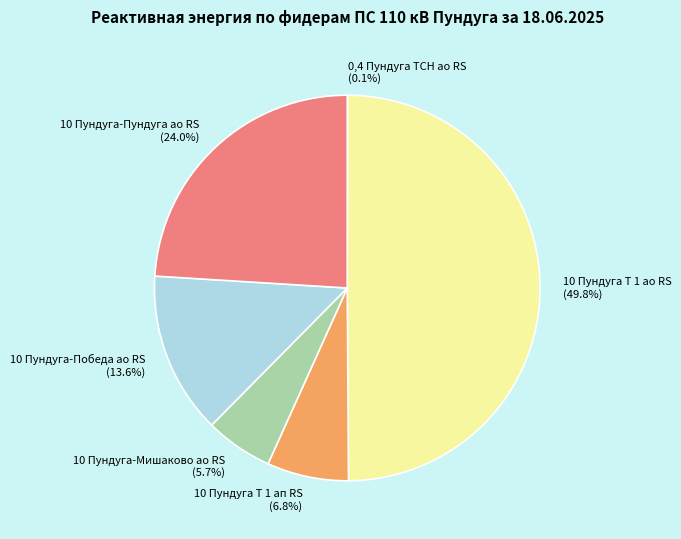

To the nearest percent, what percentage of the pie is 10 Пундуга-Мишаково ао RS?

6%